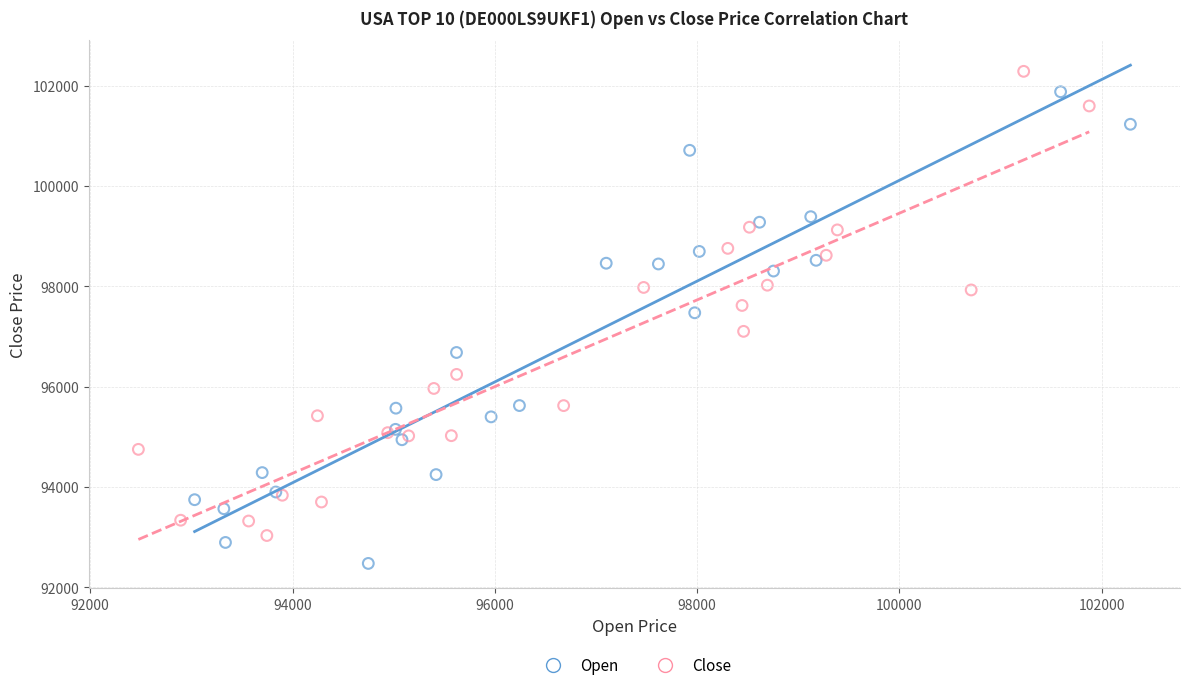

Which series reaches the minimum Y coordinate?

Open